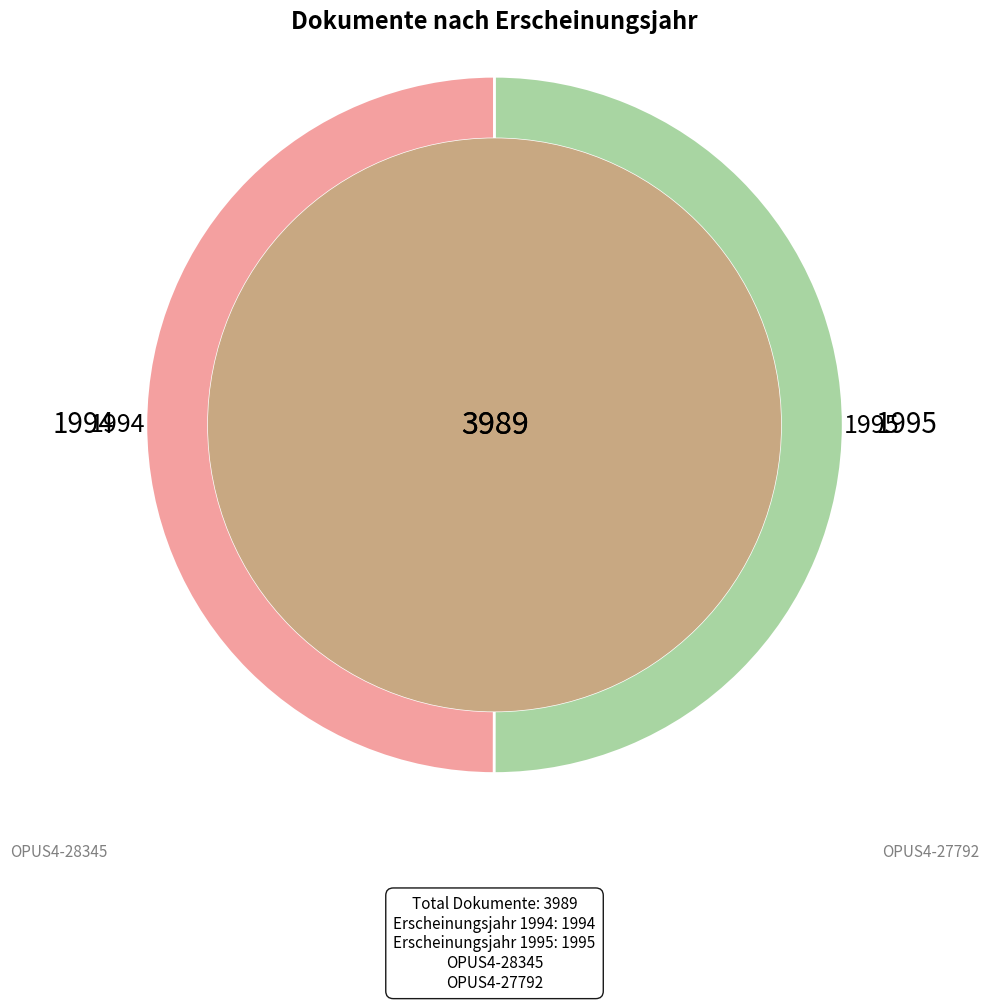

How many slices are in this pie chart?

2